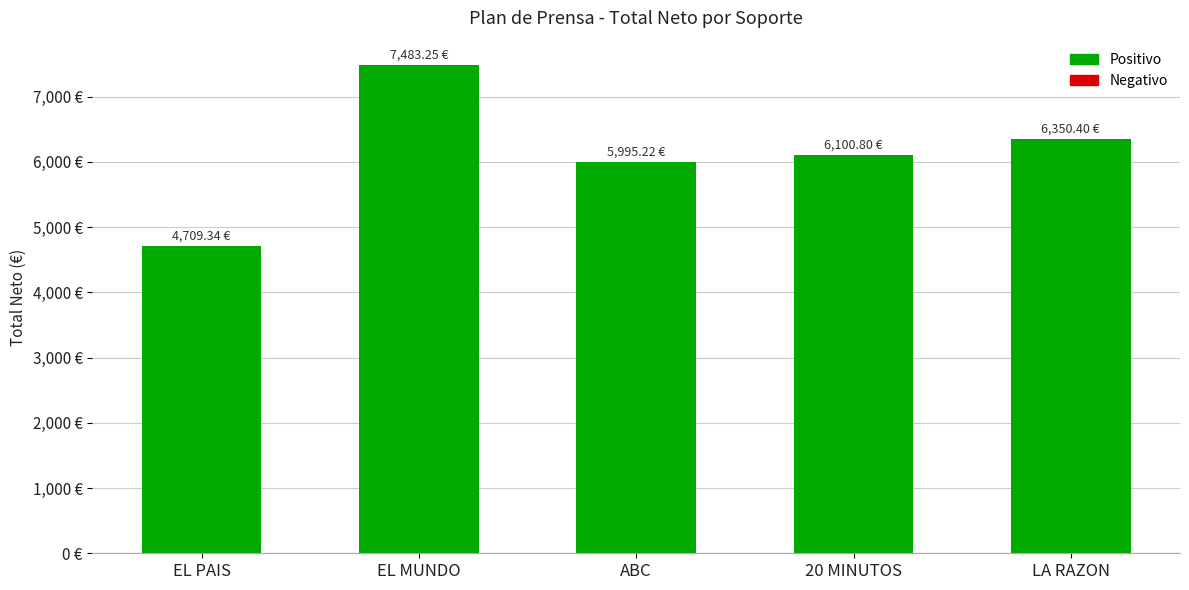

Are the bars horizontal?

No